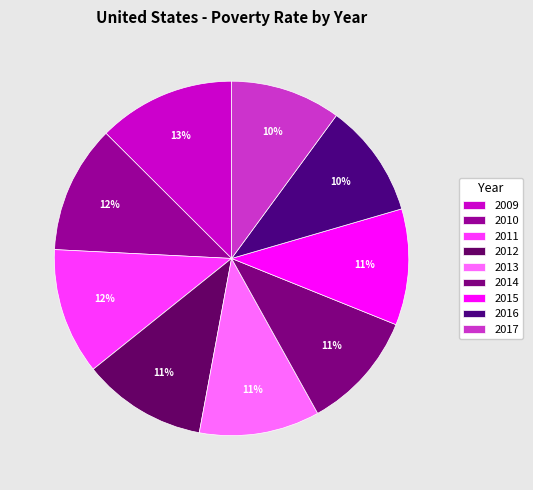

Which category has the smallest portion of the pie?

2017